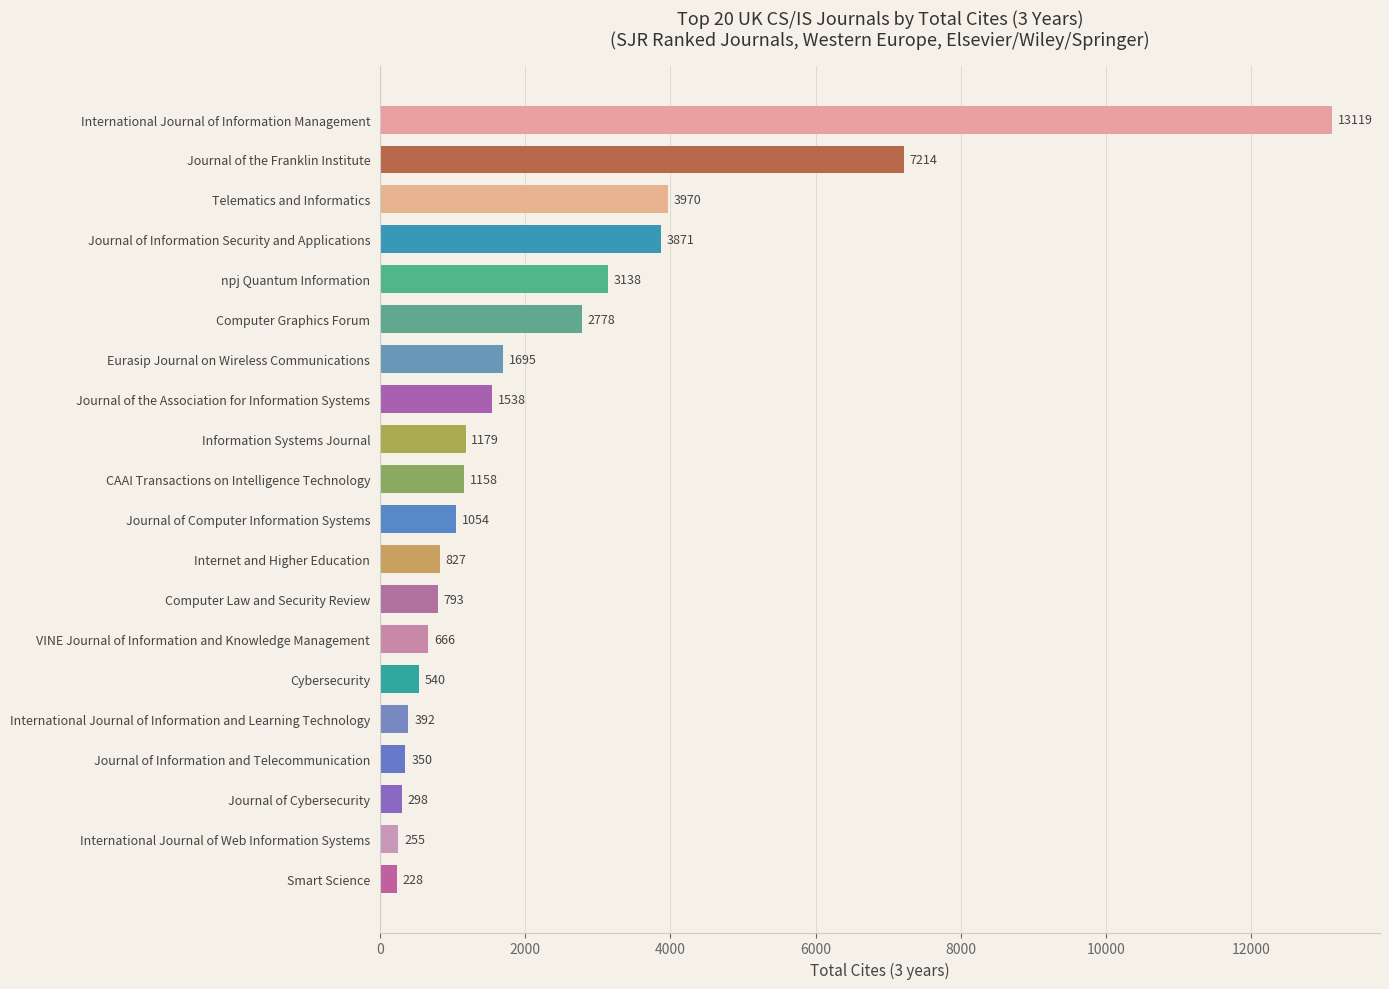

Which category has the lowest value across all series?

Smart Science